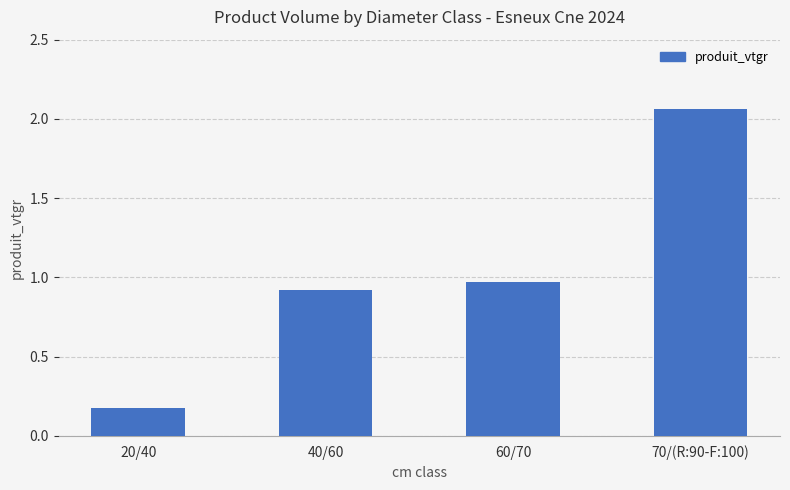

List the labels in order of value, smallest first.

20/40, 40/60, 60/70, 70/(R:90-F:100)